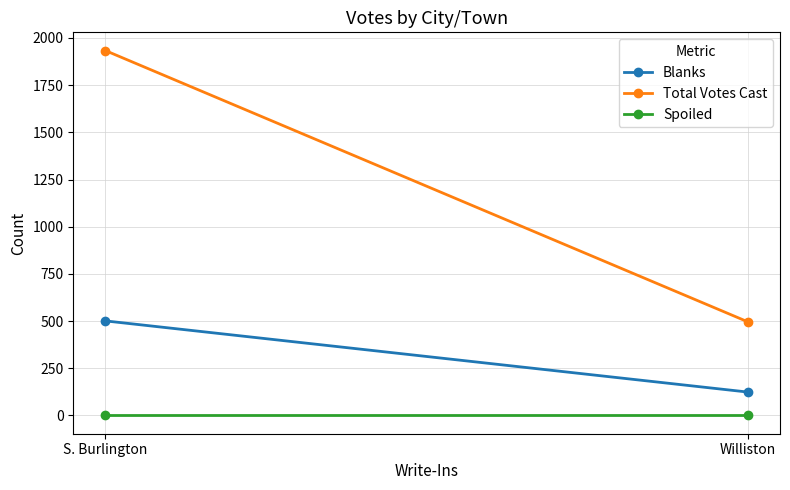

The value of Spoiled at Williston is 0. True or false?

True